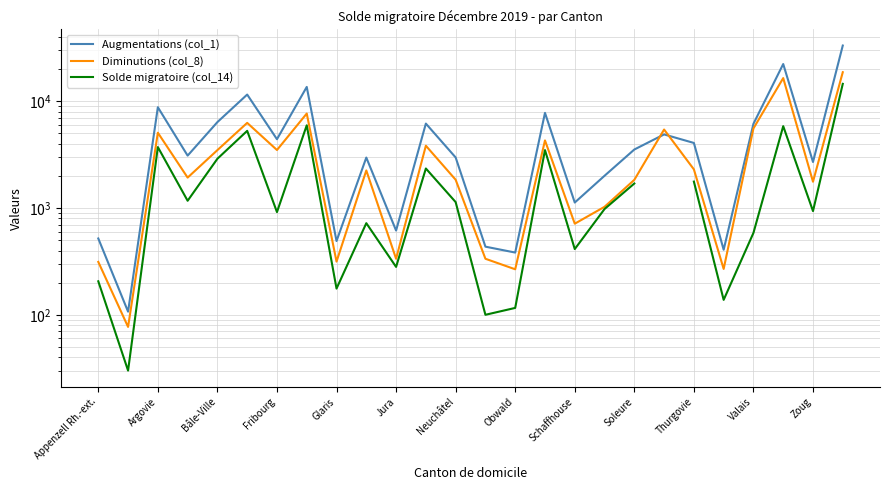

What is the average value of the Augmentations (col_1) series?

5811.6